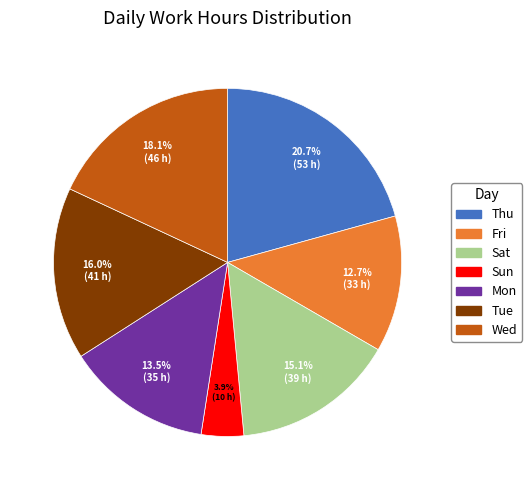

Does any single category account for the majority?

No